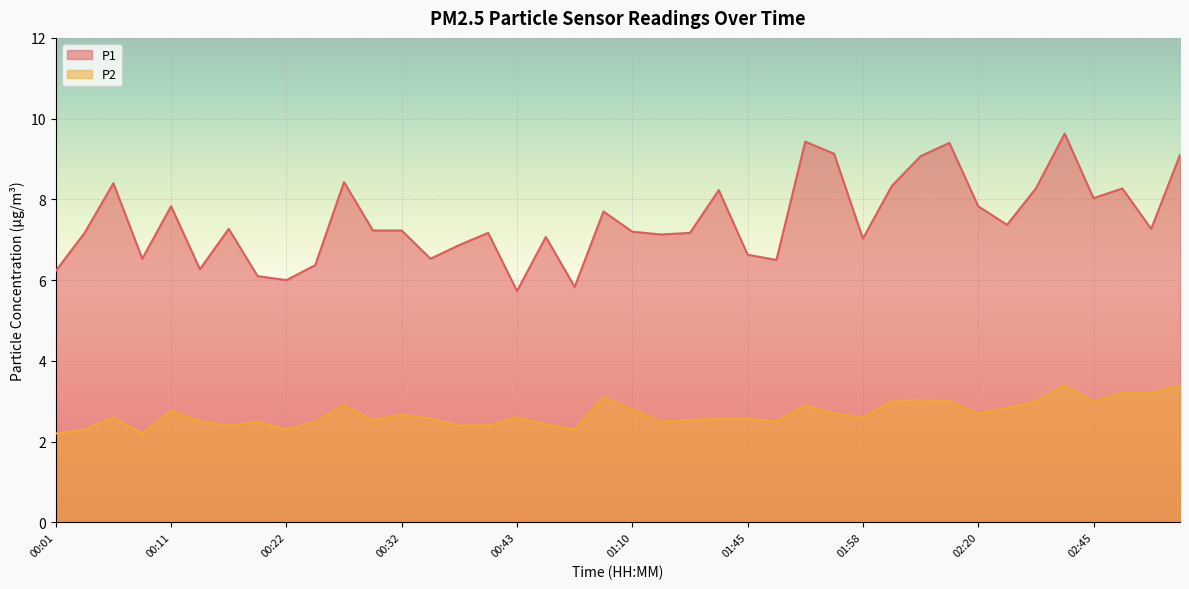

Reading right to left, what are all the values shown in this chart?

P1: 9.1	7.3	8.3	8.0	9.6	8.3	7.4	7.8	9.4	9.1	8.3	7.0	9.1	9.4	6.5	6.6	8.2	7.2	7.1	7.2	7.7	5.8	7.1	5.7	7.2	6.9	6.5	7.2	7.2	8.4	6.4	6.0	6.1	7.3	6.3	7.8	6.5	8.4	7.2	6.2
P2: 3.4	3.2	3.2	3.0	3.4	3.0	2.8	2.7	3.0	3.0	3.0	2.6	2.7	2.9	2.5	2.6	2.6	2.5	2.5	2.8	3.1	2.3	2.4	2.6	2.4	2.4	2.6	2.7	2.5	2.9	2.5	2.3	2.5	2.4	2.5	2.8	2.2	2.6	2.3	2.2